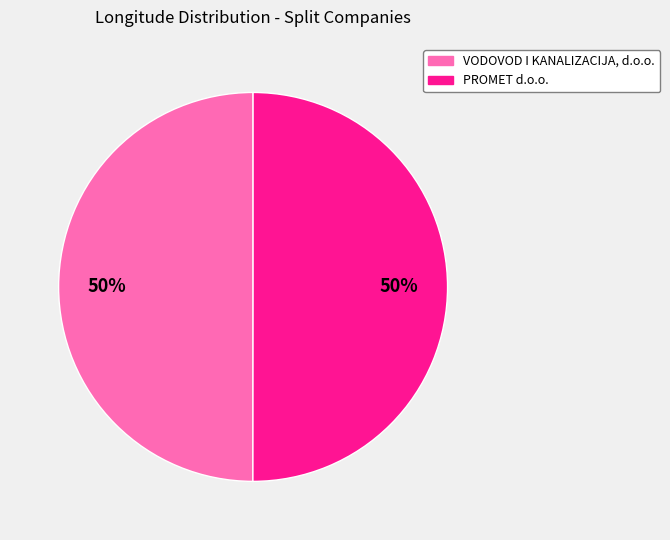

Is it true that VODOVOD I KANALIZACIJA, d.o.o. is 55% of the pie?

False